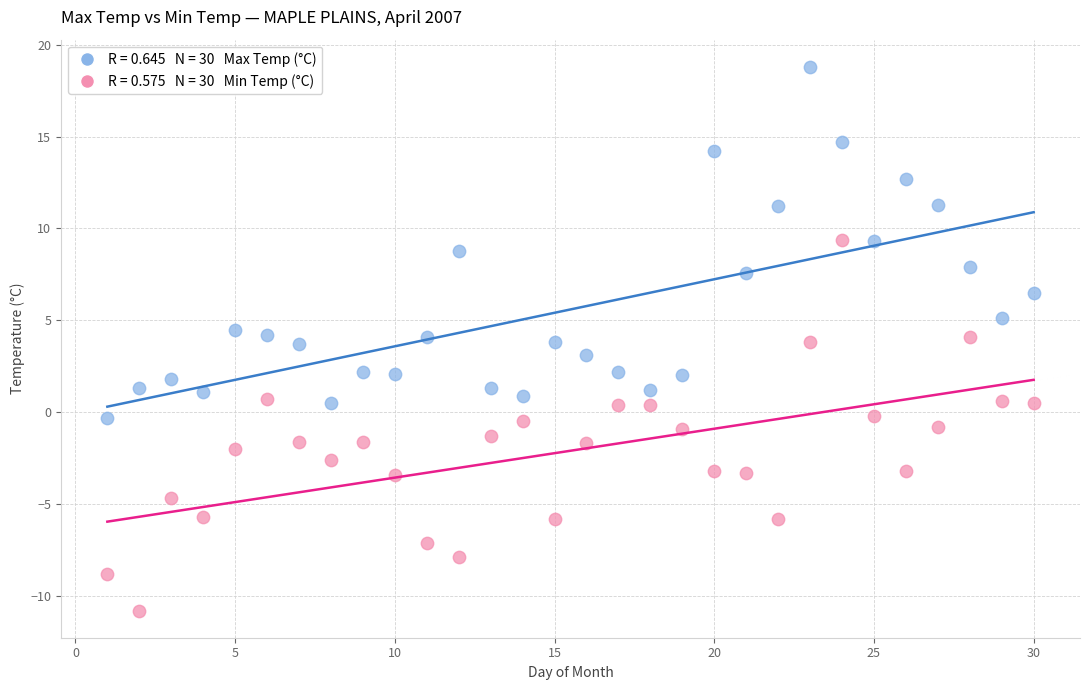

Across all data points, what is the range of X values (max minus min)?

29.0